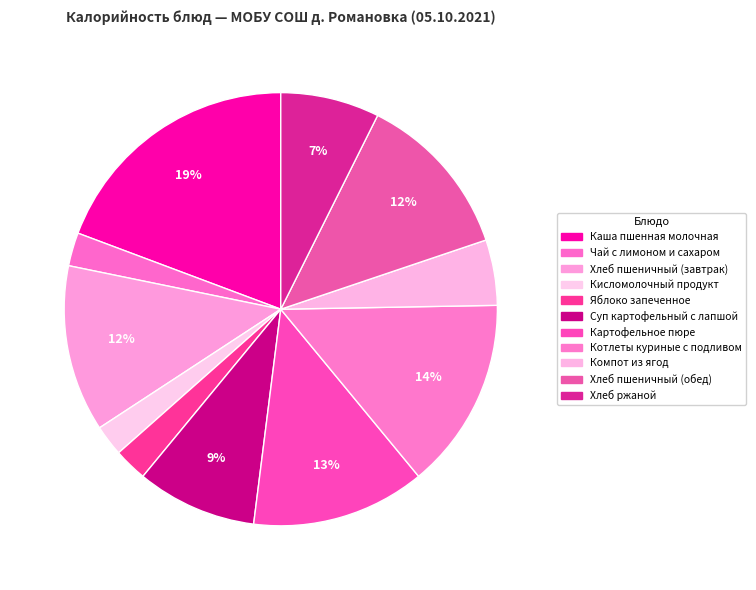

To the nearest percent, what is the combined percentage of Хлеб пшеничный (завтрак) and Котлеты куриные с подливом?

27%